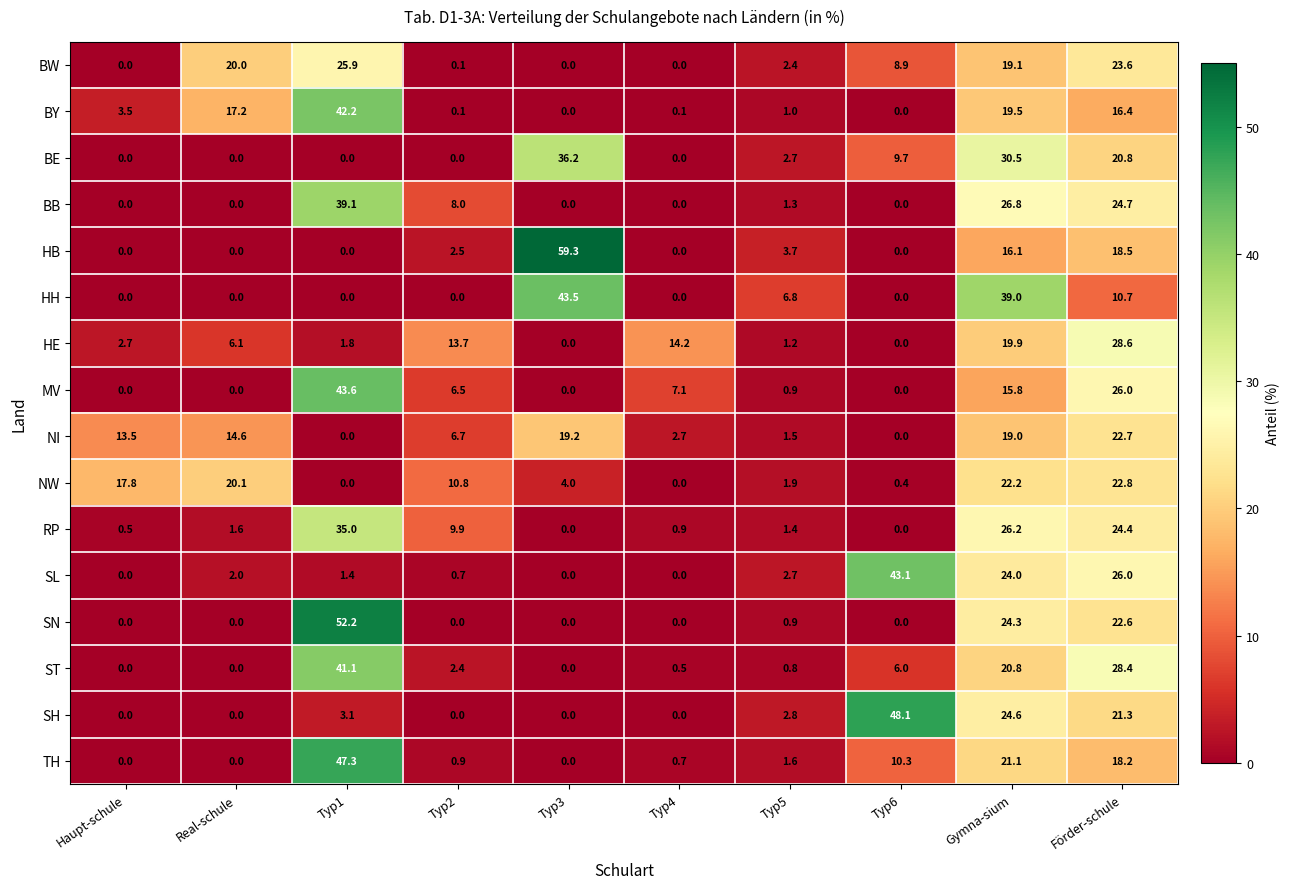

At how many categories does at least one series exceed 10?

9